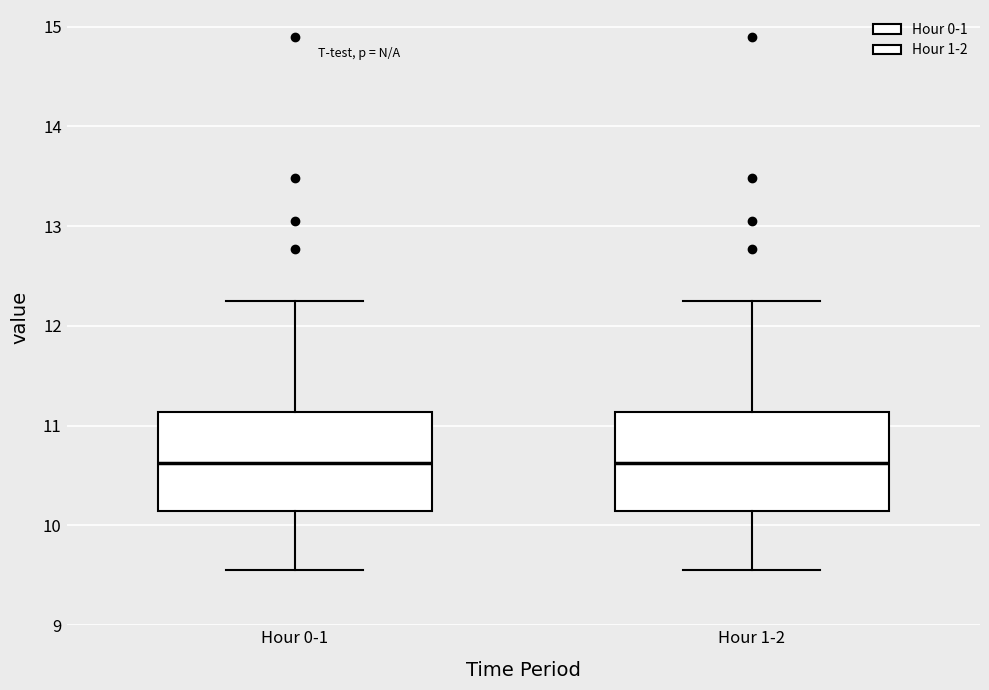

Where is the lower edge of the box for Hour 0-1 on the y-axis? The values are not printed on the chart, so give them approximately, as read against the axis.

10.1